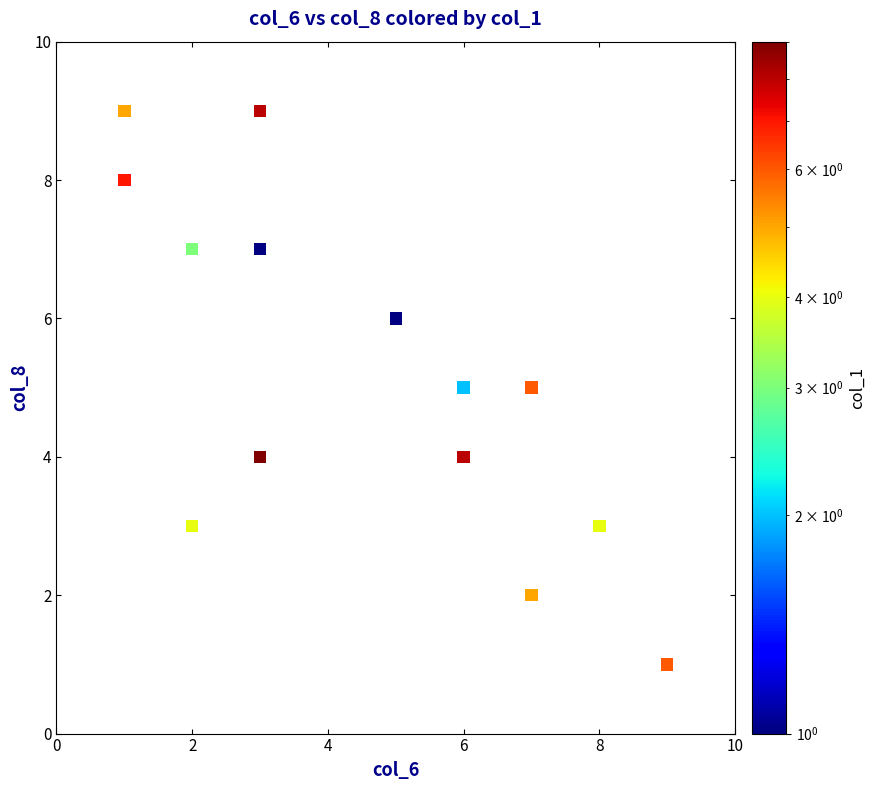

What is the range of Y values (max minus min)?

8